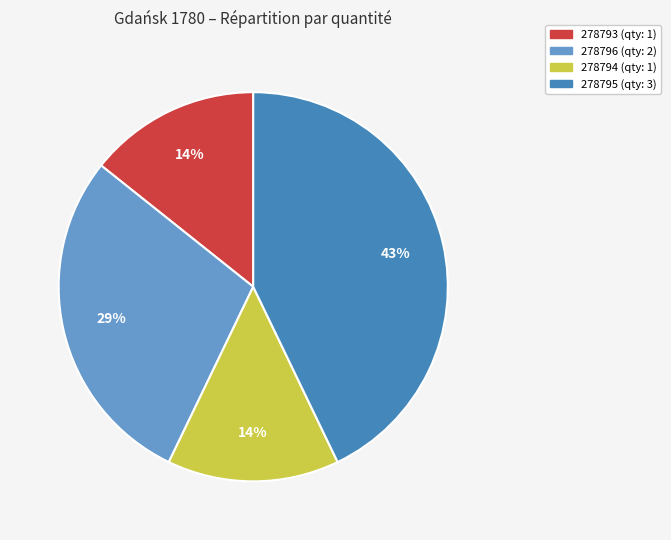

Is the sum of 278794 and 278795 greater than half?

Yes